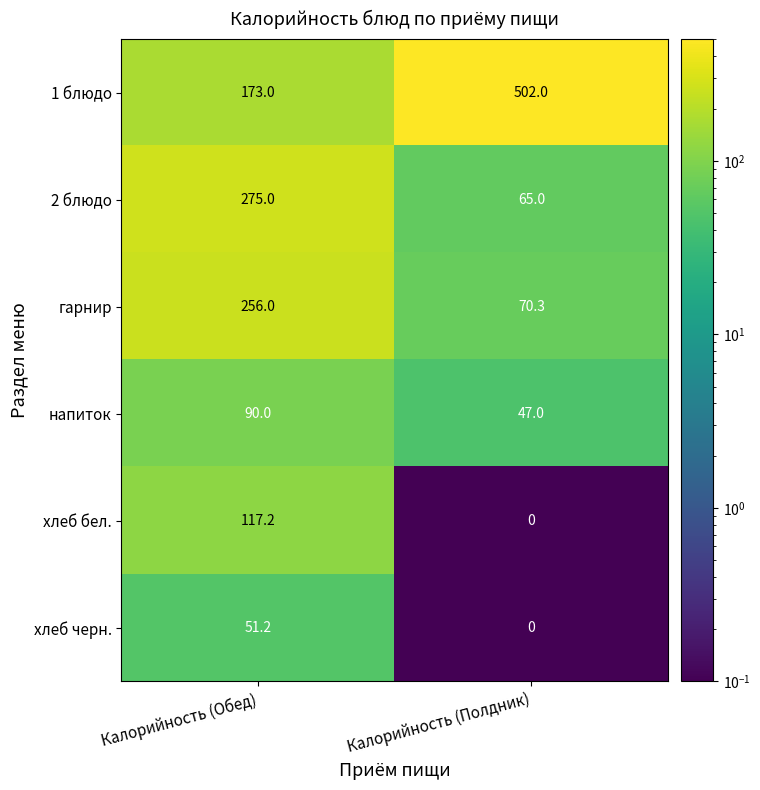

Which category has the lowest value in the 1 блюдо series?

Калорийность (Обед)